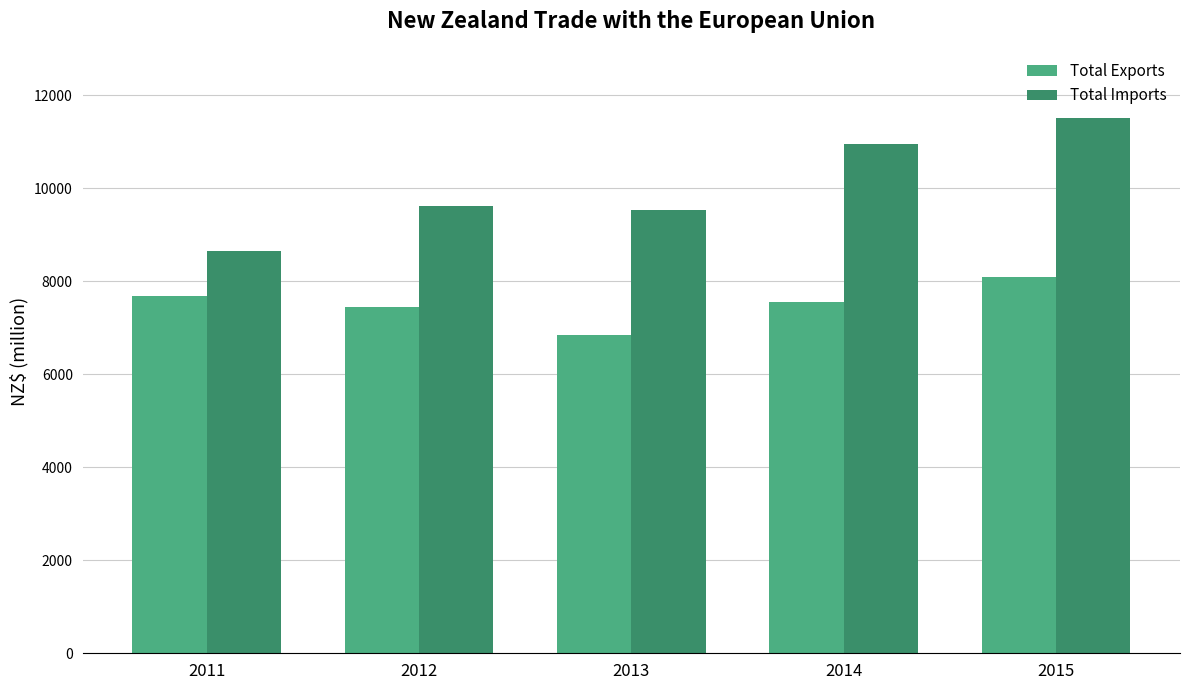

What is the value of the Total Exports bar at the 1st from the left?

7674.2